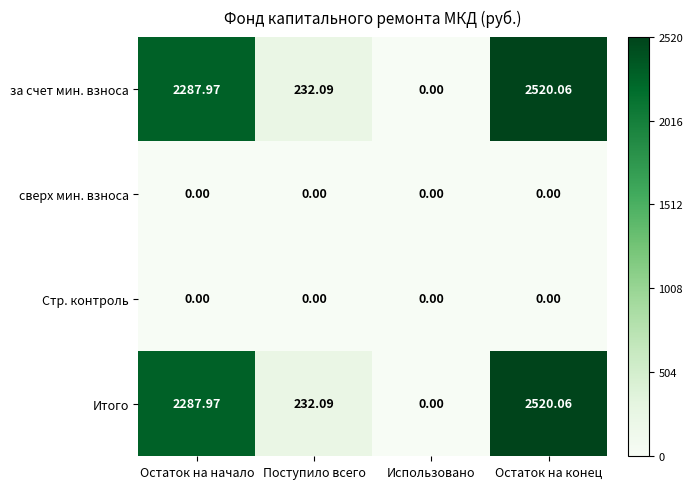

Which label corresponds to the largest value in the chart?

Остаток на конец